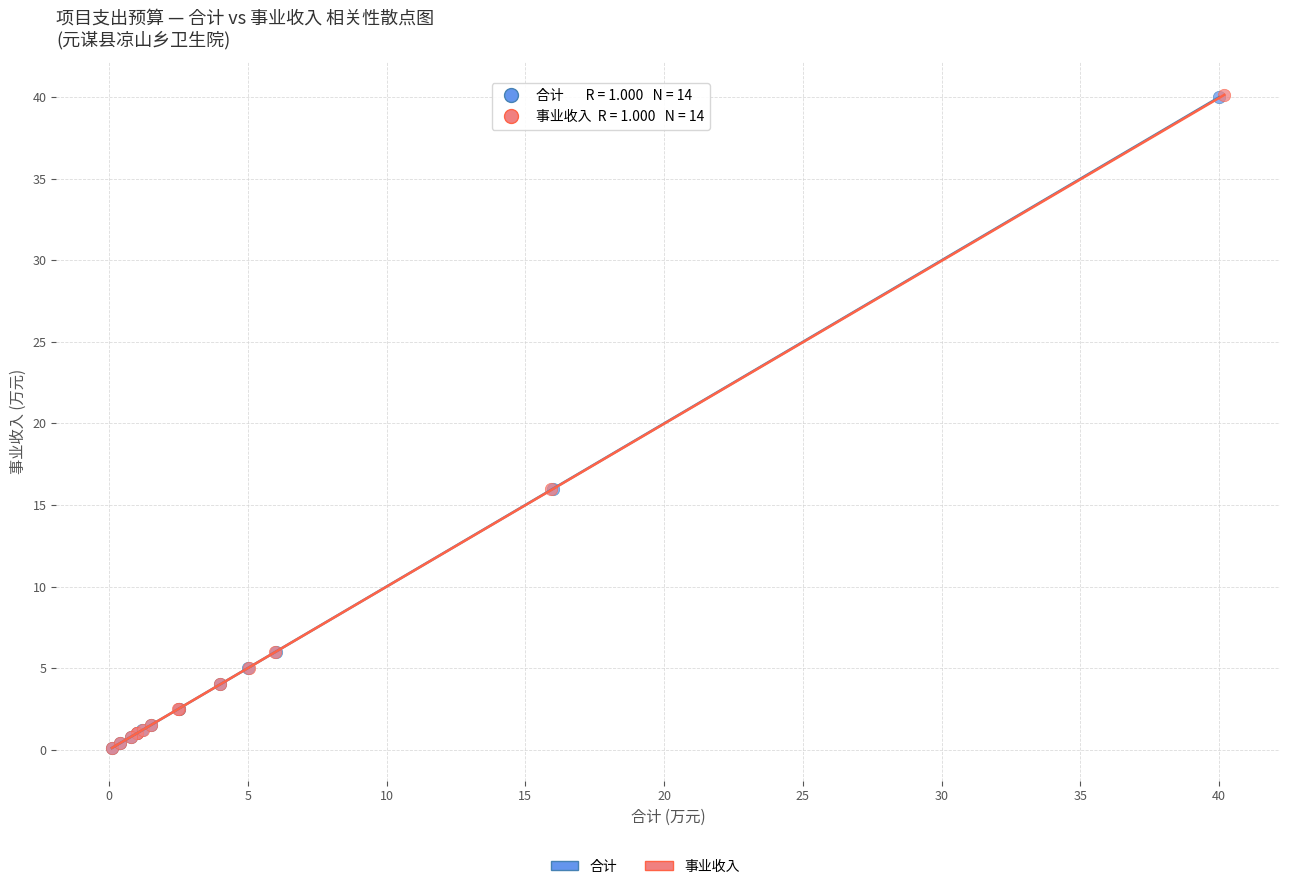

Which series has the largest Y range (max minus min)?

事业收入